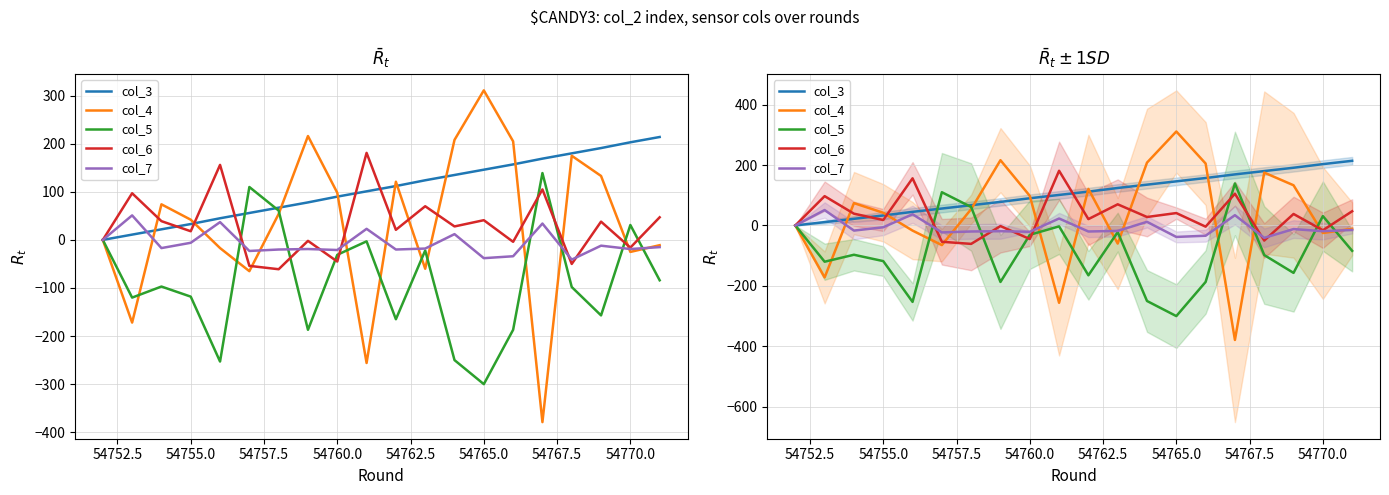

How many data points in col_3 are less than 112?

10